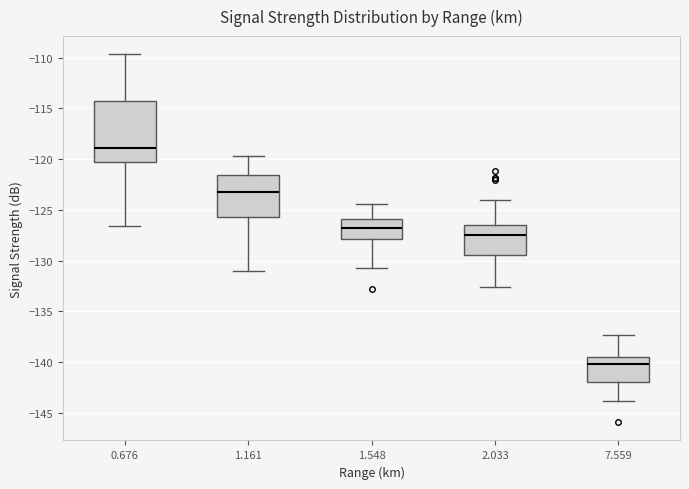

Reading left to right, read every box against the y-axis: the position of its median line, the range the box covers, and the ends of its whiskers. The values are not printed on the chart, so give them approximately, as read against the axis.

0.676: median -119.0, box -120.5 to -114.5, whiskers -126.5 to -109.5
1.161: median -123.0, box -125.5 to -121.5, whiskers -131.0 to -119.5
1.548: median -127.0, box -128.0 to -126.0, whiskers -130.5 to -124.5
2.033: median -127.5, box -129.5 to -126.5, whiskers -132.5 to -124.0
7.559: median -140.0, box -142.0 to -139.5, whiskers -144.0 to -137.5